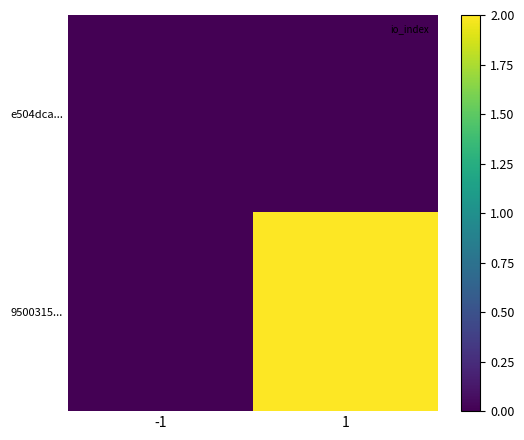

Which series changed the most between -1 and 1?

9500315...